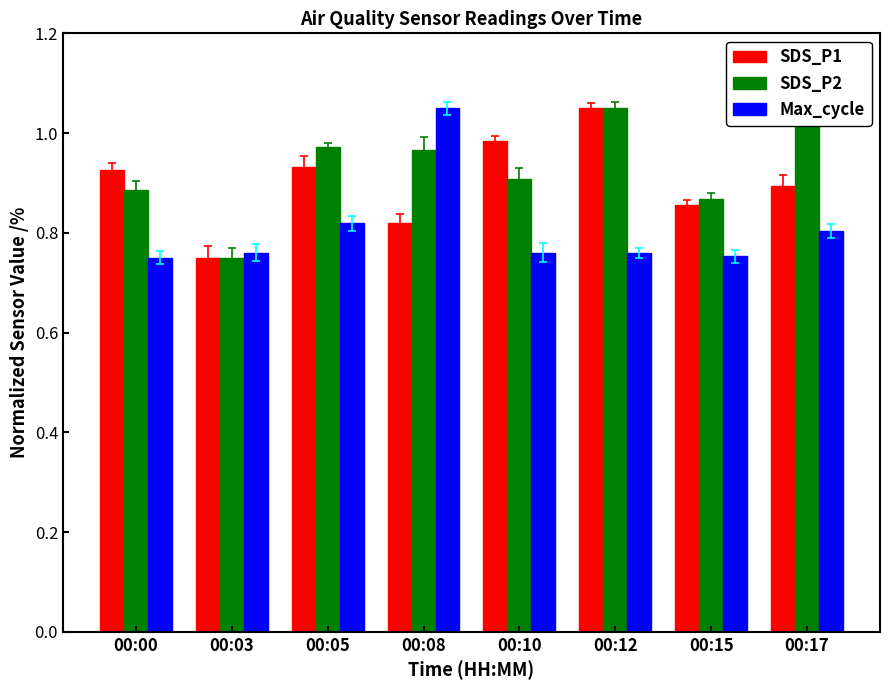

Is it true that SDS_P2 equals 1.3 at 00:15?

False